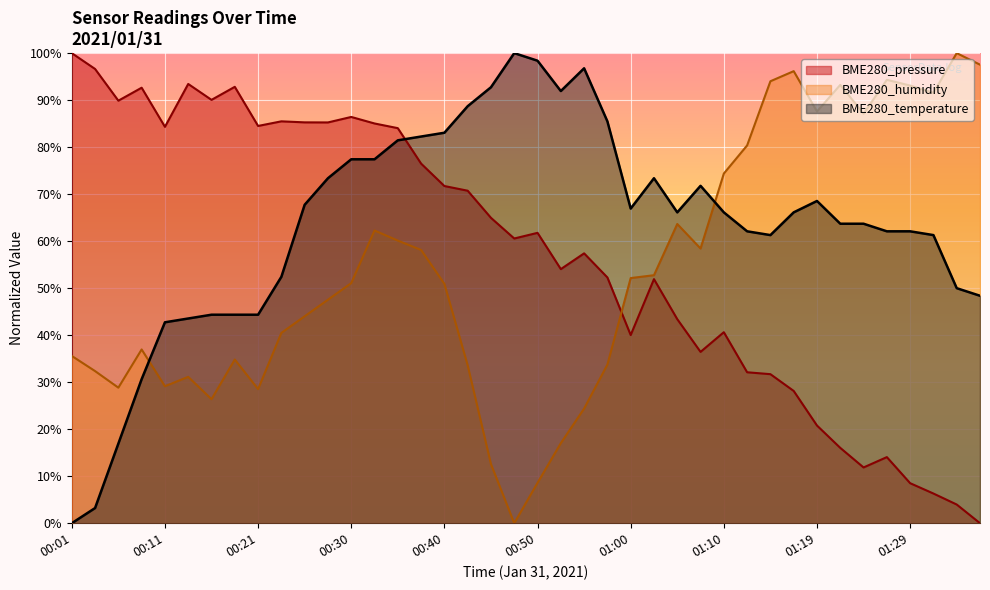

Where is BME280_temperature nearest to the value 50?

01:34